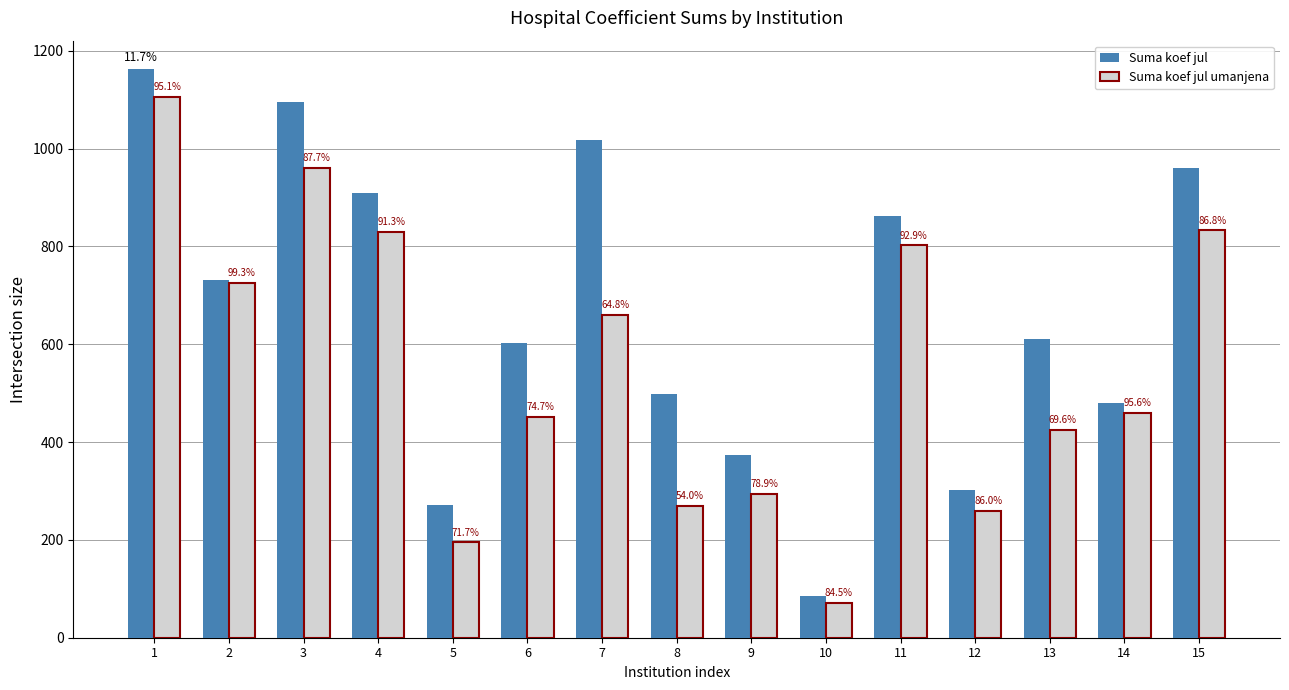

What are all the series names shown in the legend?

Suma koef jul, Suma koef jul umanjena